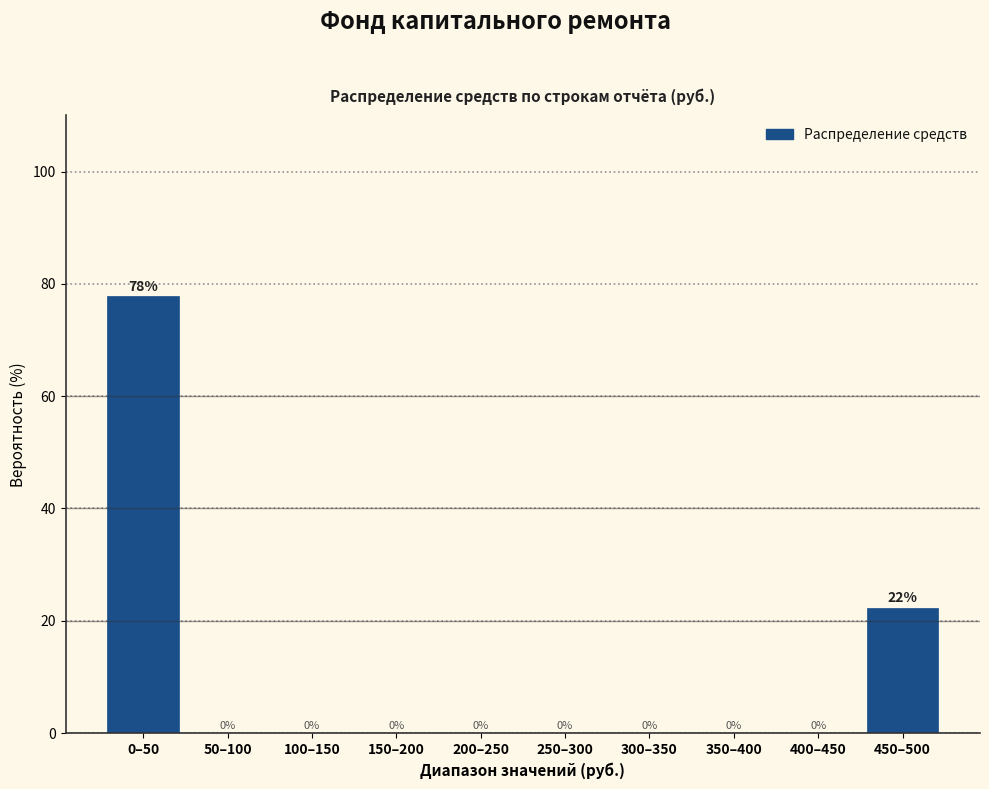

Which category has the highest value across all series?

0–50